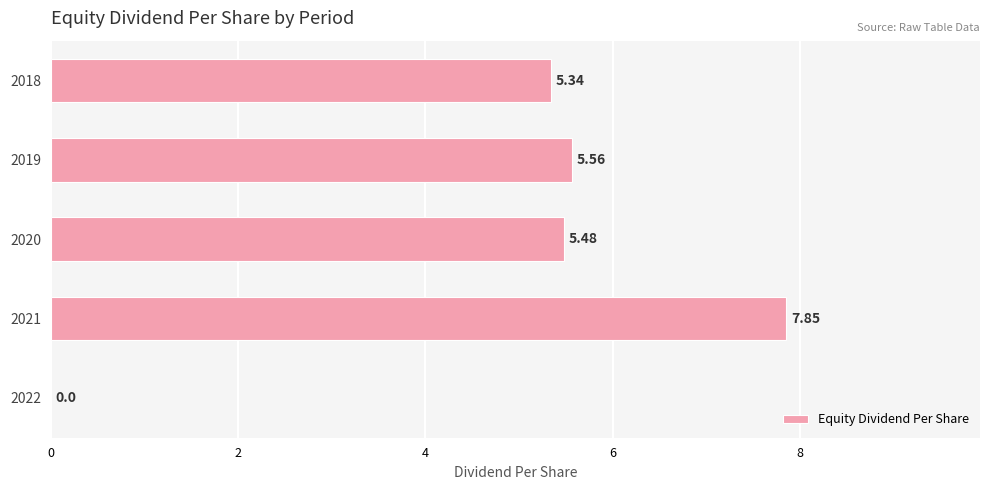

What is the sum of the values at 2019 and 2018?

10.9